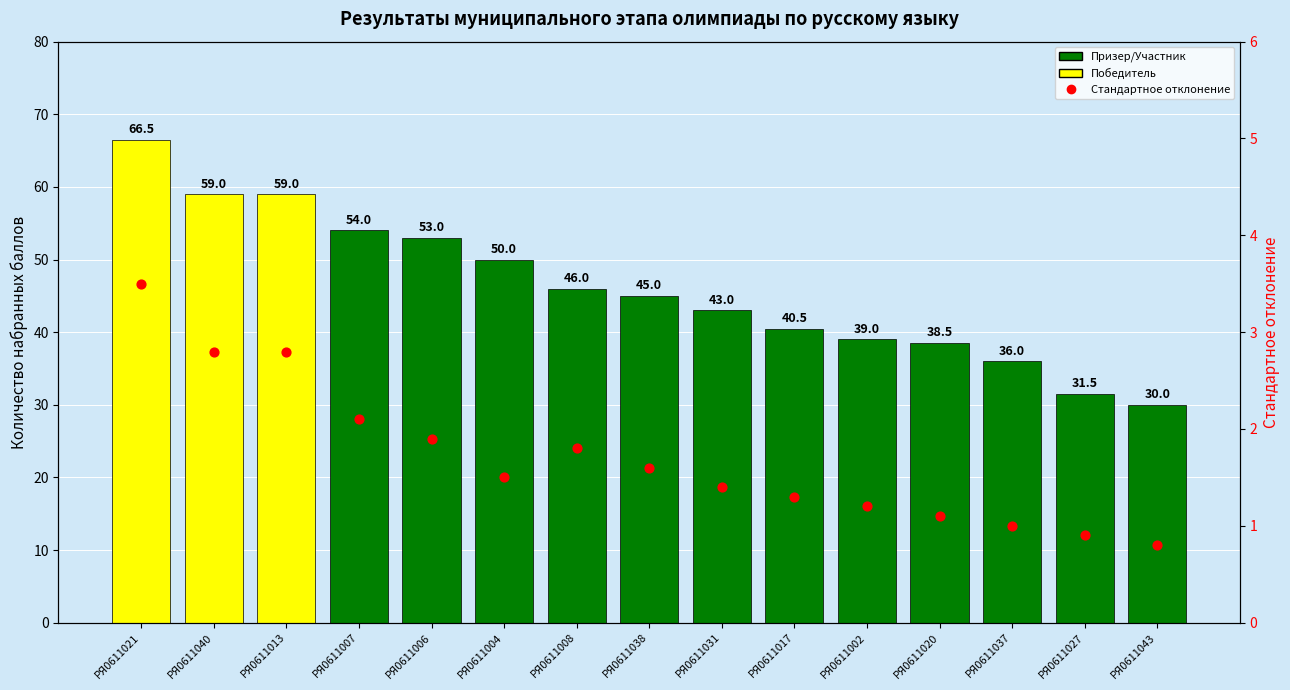

At which category is the sum across all series the highest?

РЯ0611021